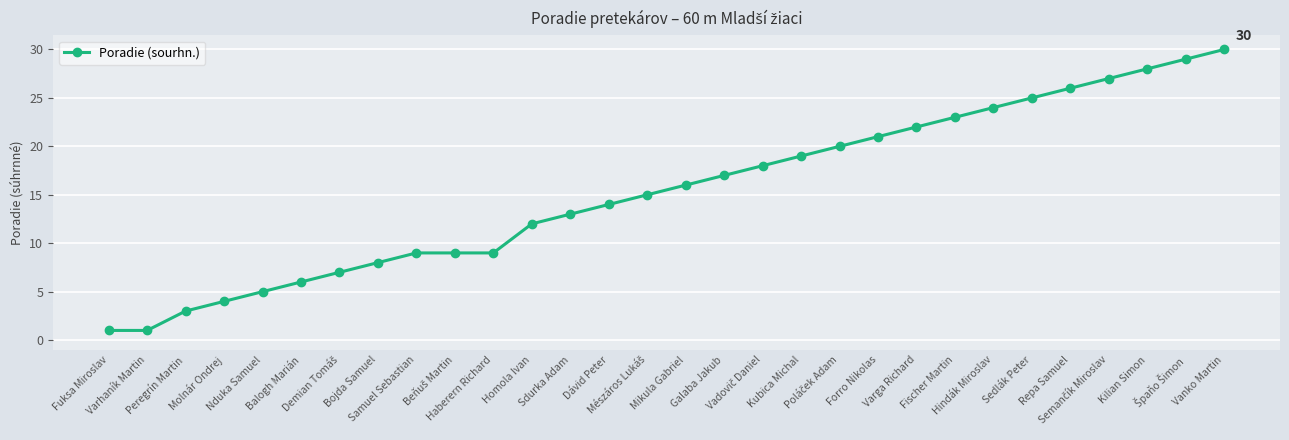

What is the average value?

15